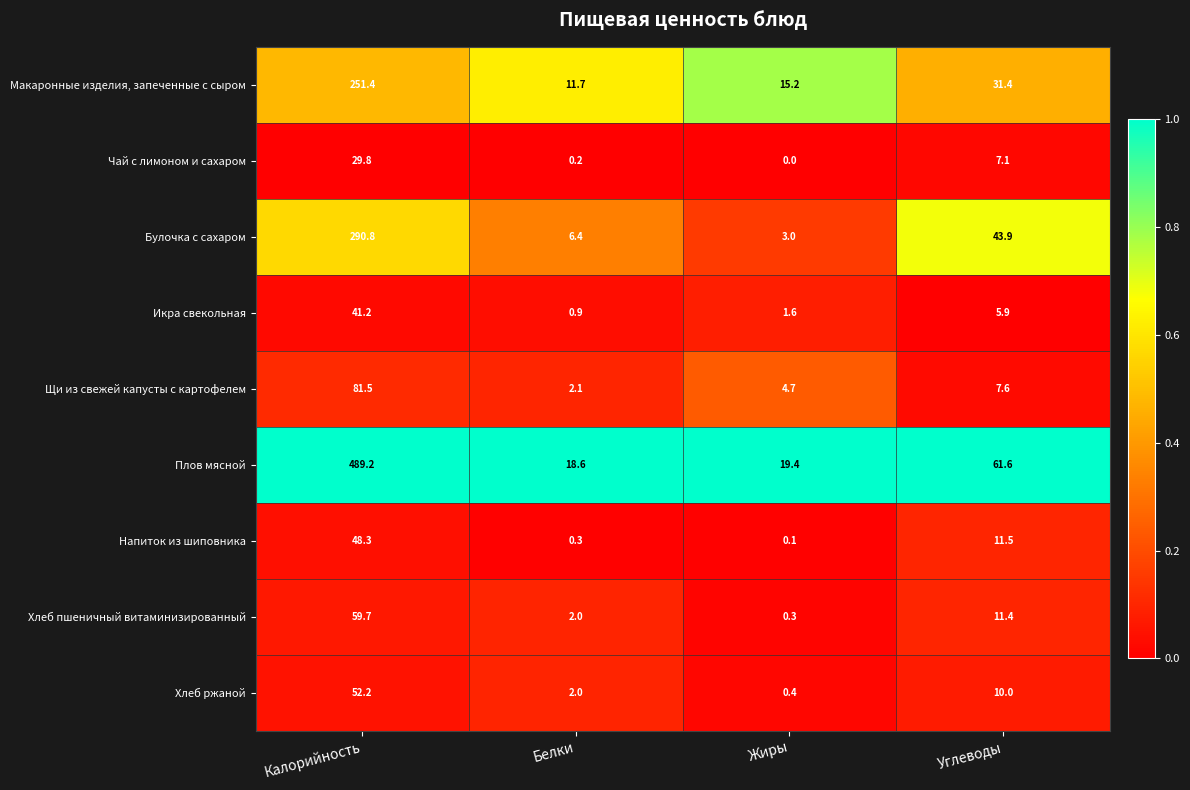

At which category does the chart reach its peak across all series?

Калорийность